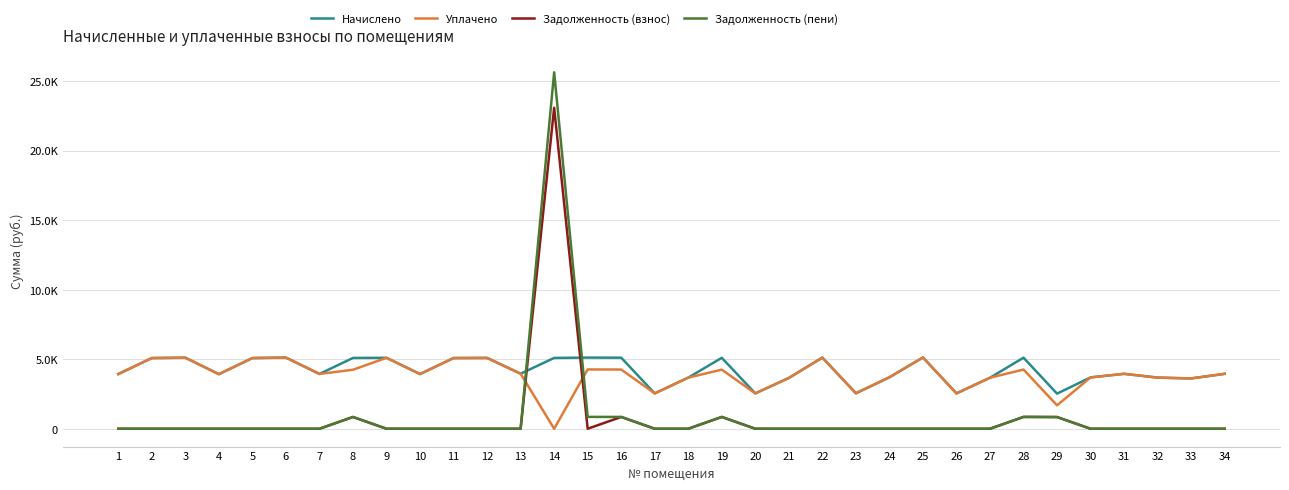

Which series has the largest total across all categories?

Начислено